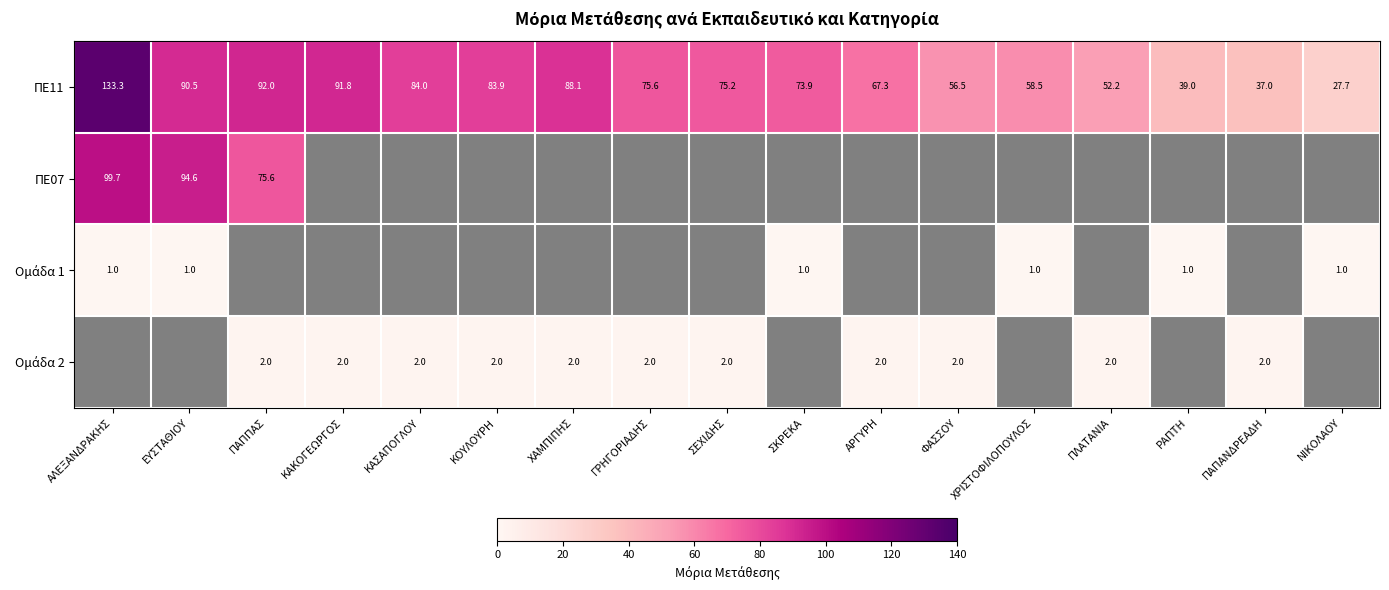

Rank the categories by ΠΕ11 value from lowest to highest.

ΝΙΚΟΛΑΟΥ, ΠΑΠΑΝΔΡΕΑΔΗ, ΡΑΠΤΗ, ΠΛΑΤΑΝΙΑ, ΦΑΣΣΟΥ, ΧΡΙΣΤΟΦΙΛΟΠΟΥΛΟΣ, ΑΡΓΥΡΗ, ΣΚΡΕΚΑ, ΣΕΧΙΔΗΣ, ΓΡΗΓΟΡΙΑΔΗΣ, ΚΟΥΛΟΥΡΗ, ΚΑΣΑΠΟΓΛΟΥ, ΧΑΜΠΙΠΗΣ, ΕΥΣΤΑΘΙΟΥ, ΚΑΚΟΓΕΩΡΓΟΣ, ΠΑΠΠΑΣ, ΑΛΕΞΑΝΔΡΑΚΗΣ